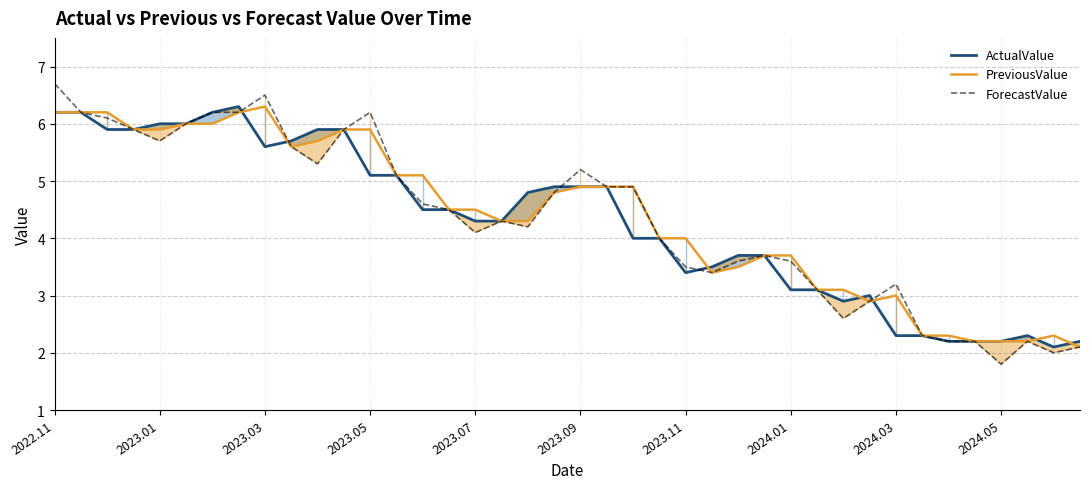

Is the value of ActualValue at 22 greater than the value of ForecastValue at 38?

Yes